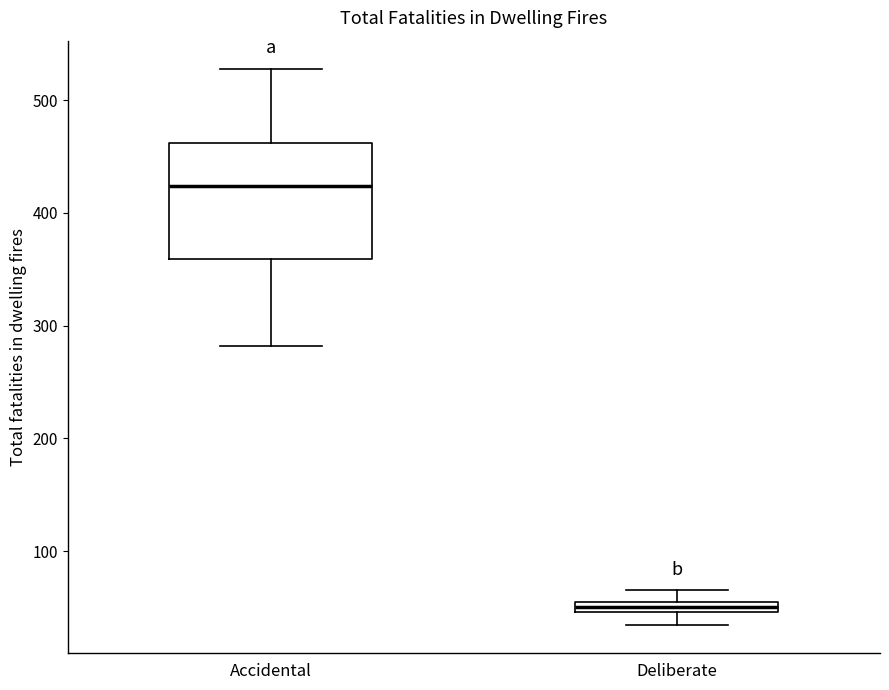

Which box has the highest median line?

Accidental